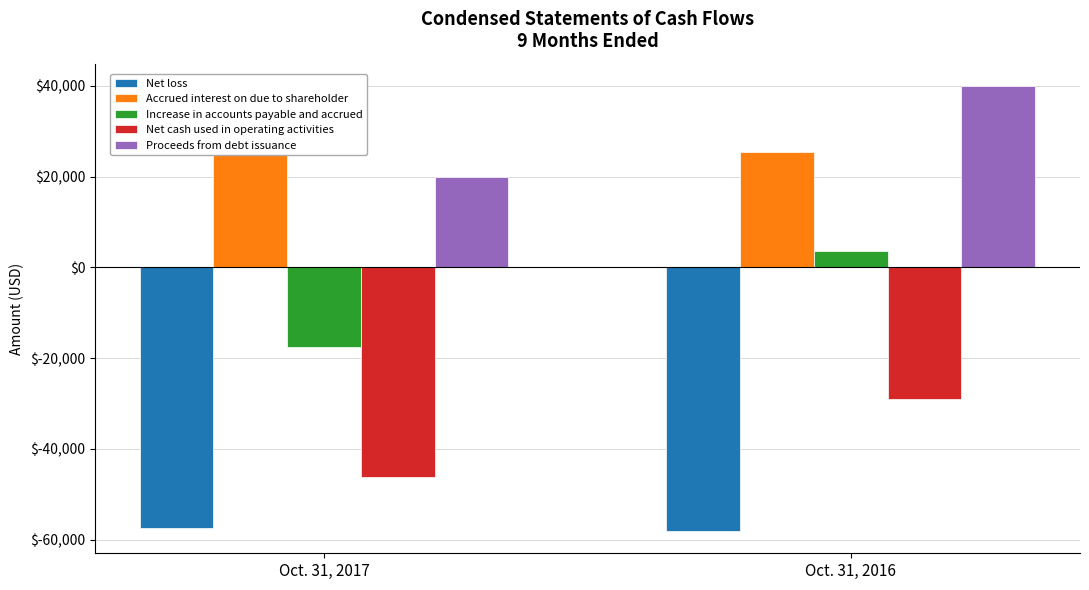

Between Oct. 31, 2016 and Oct. 31, 2017, which is larger?

Oct. 31, 2017